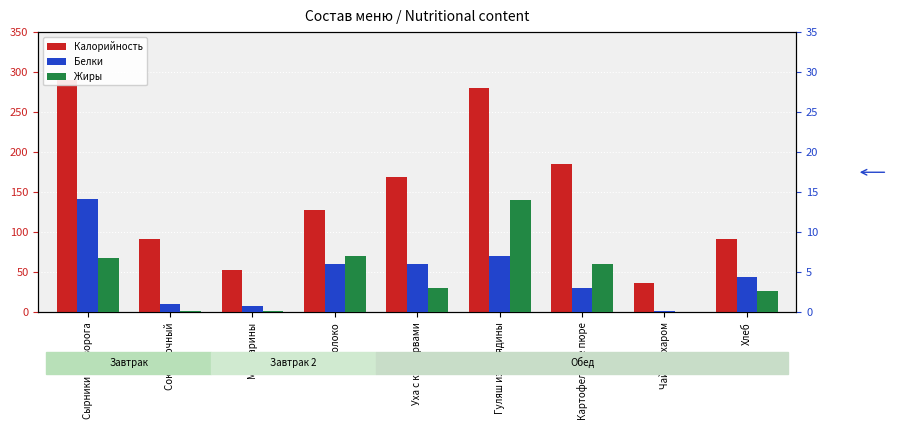

Is it true that Калорийность equals 50.1 at Чай с сахаром?

False